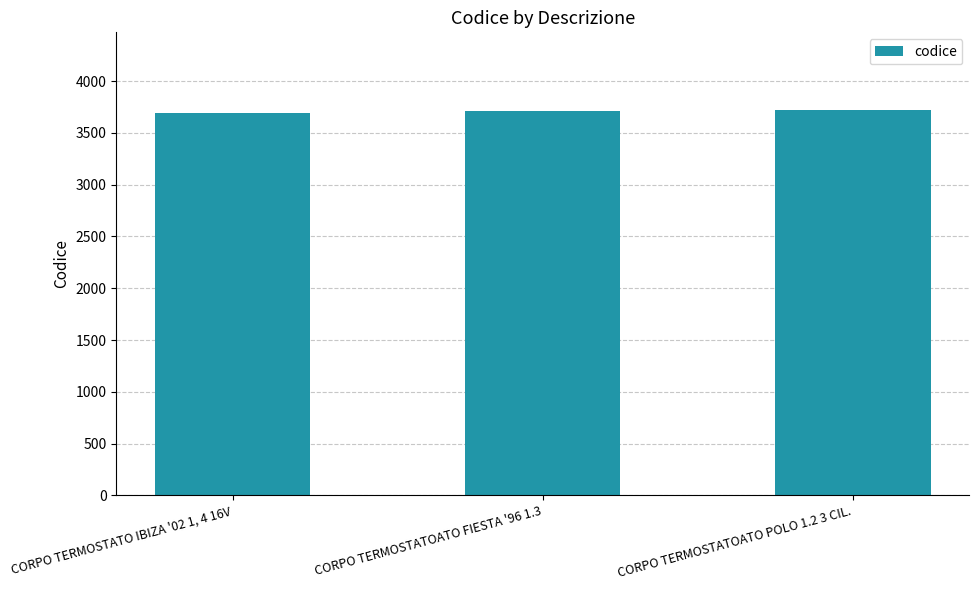

What is the maximum value shown in the chart?

3726